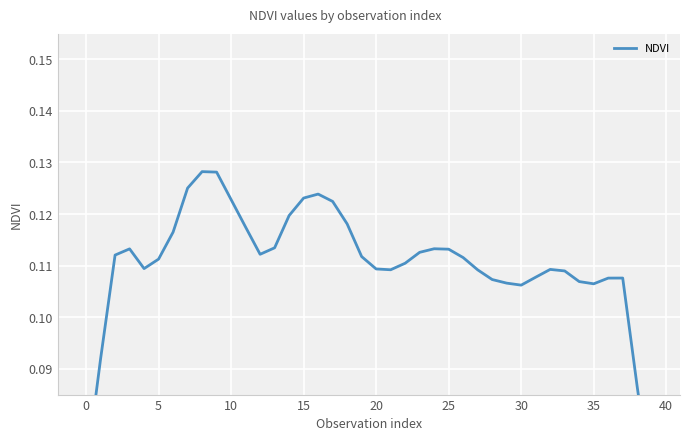

Is this an area chart (filled region under the line)?

No